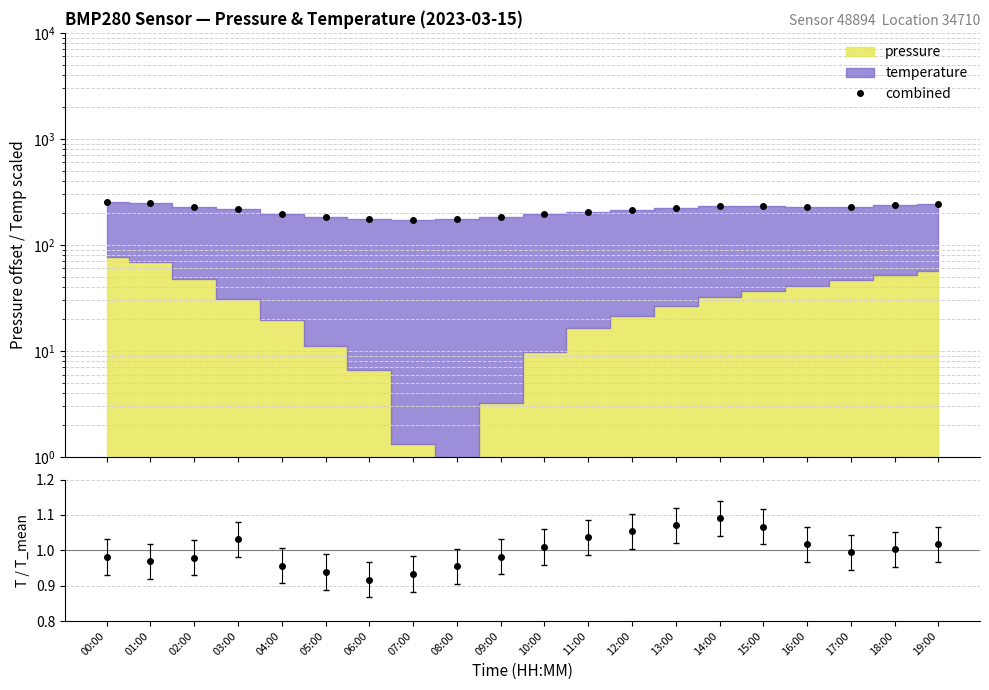

What is the highest value of the temp ratio series?

1.1